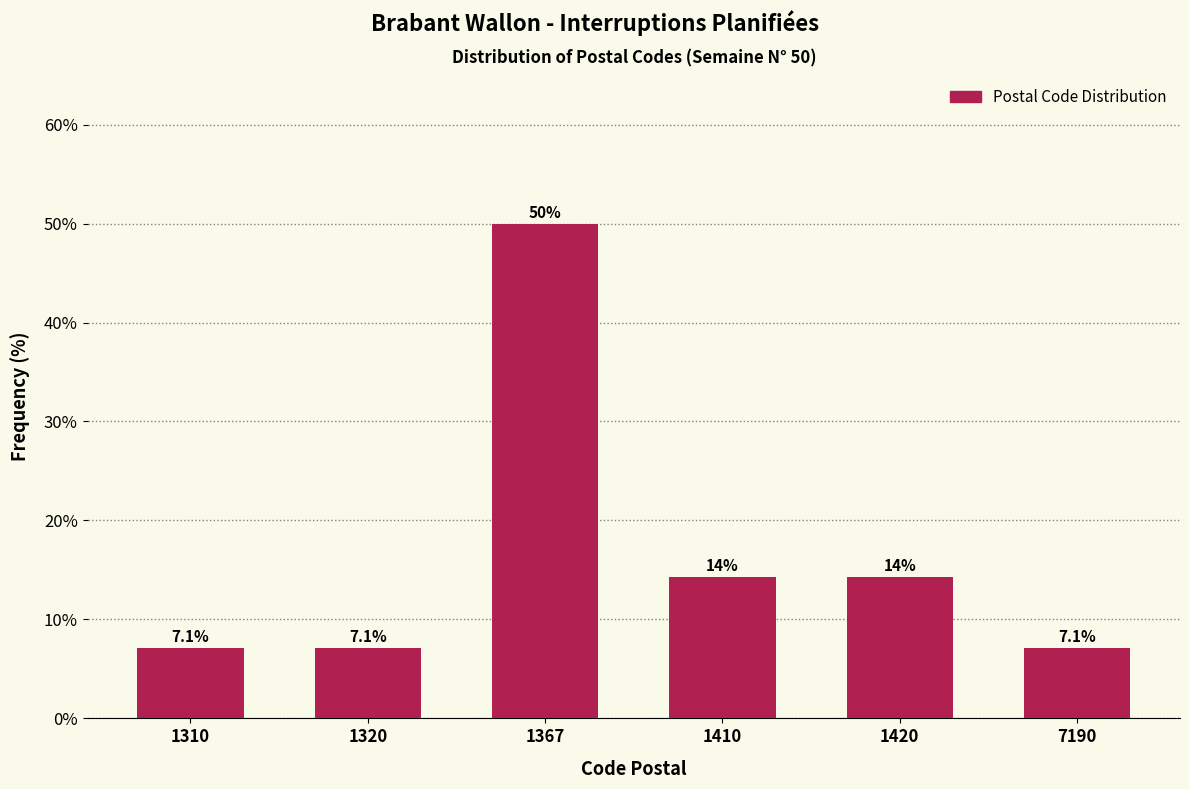

Reading left to right, list all the values displayed in this chart.

1310=7.1	1320=7.1	1367=50.0	1410=14.3	1420=14.3	7190=7.1